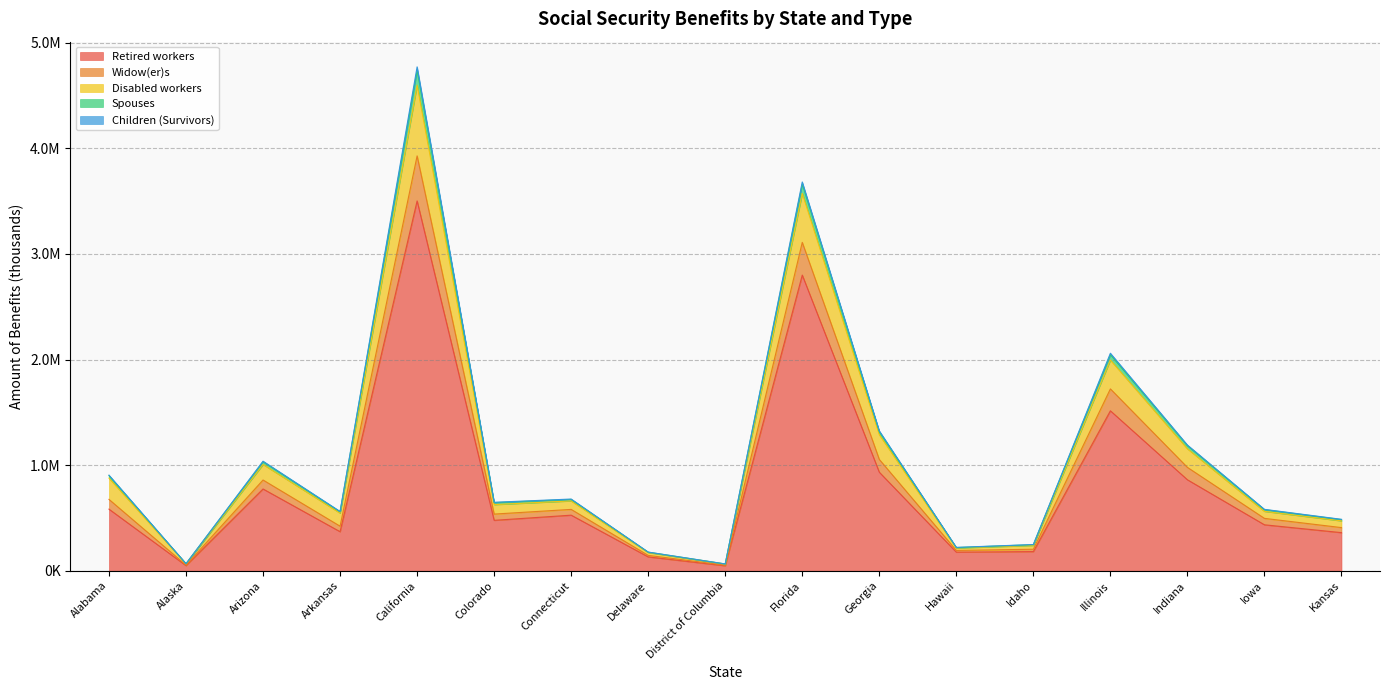

Does the chart display data point markers on the line(s)?

No